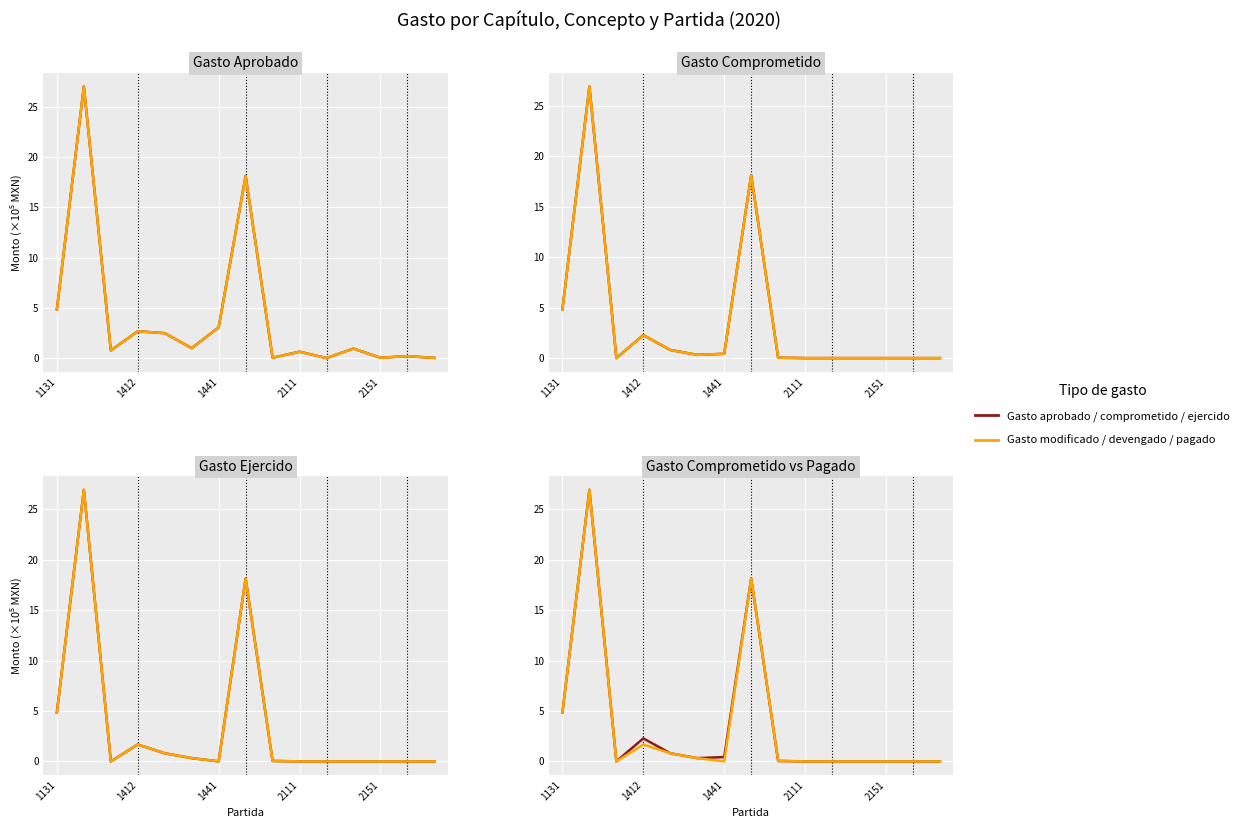

What is the difference between the highest and lowest values at 2111?

0.6